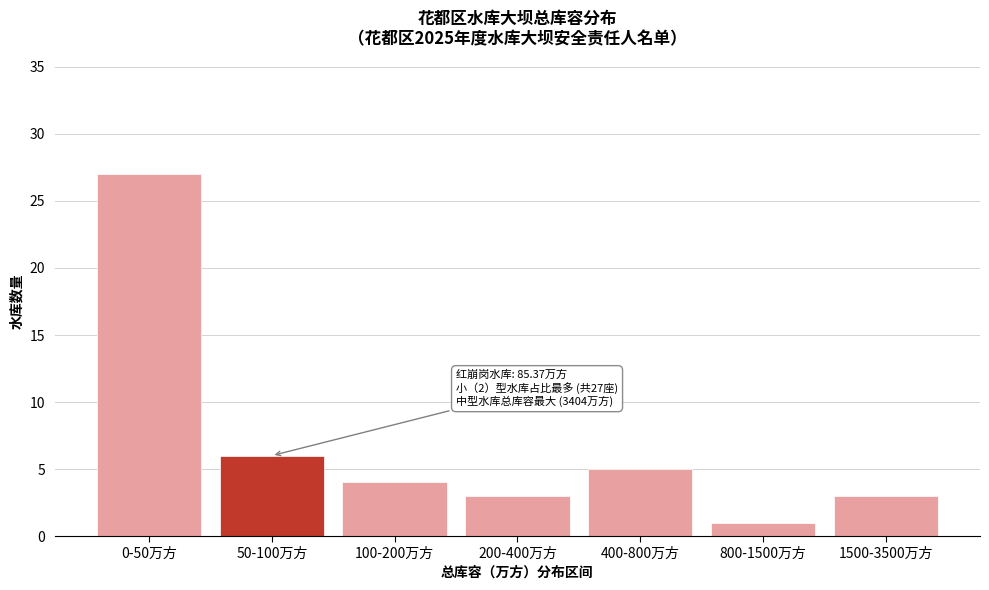

Reading left to right, extract all data points from this chart.

27	6	4	3	5	1	3